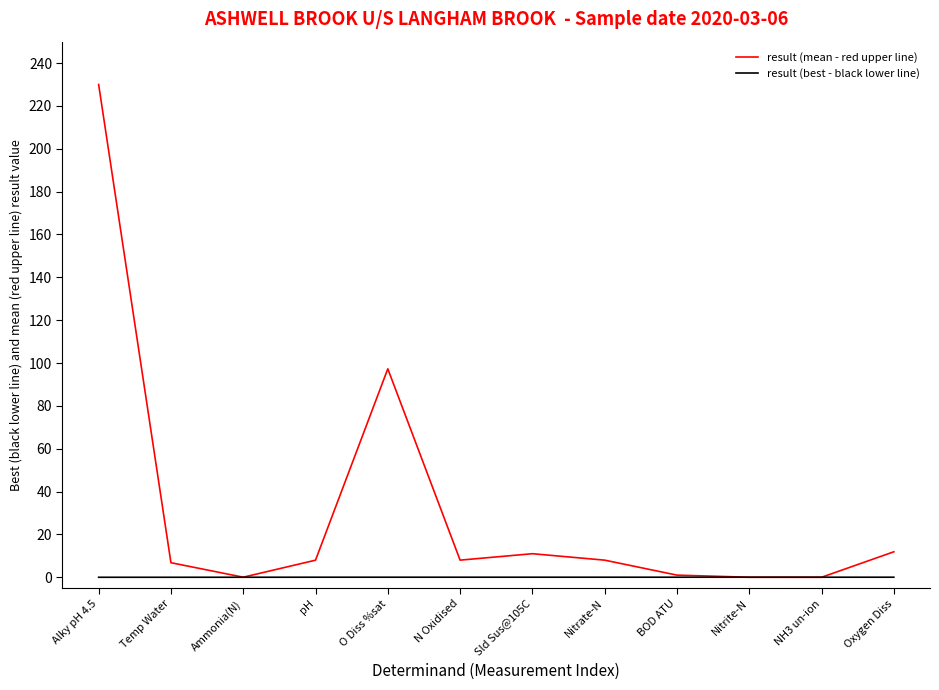

What position from the left is Alky pH 4.5?

1